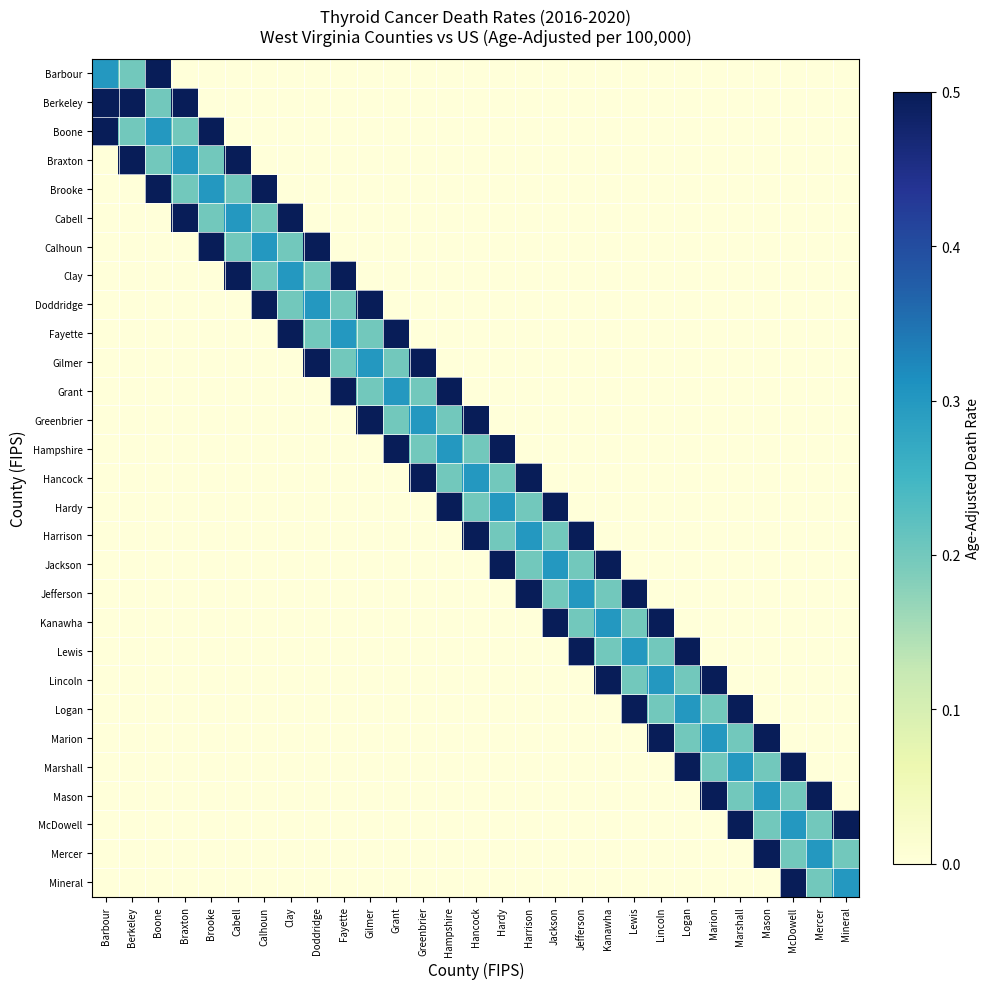

How many distinct data groups are displayed?

29